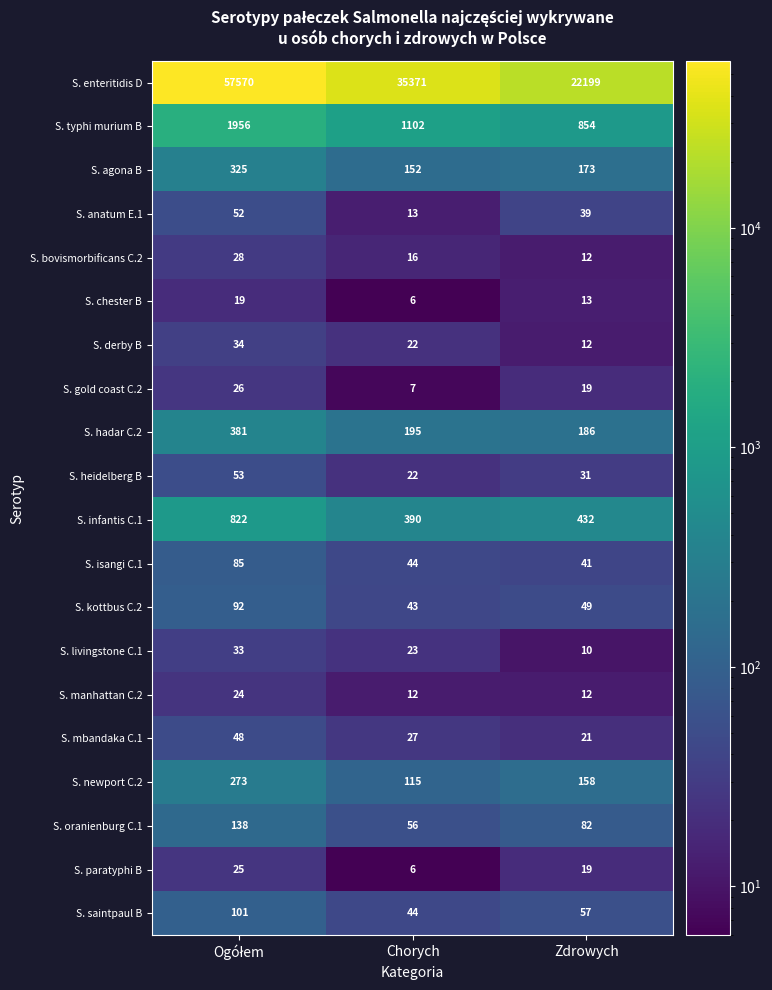

What value does the S. oranienburg C.1 series have at Zdrowych, to the nearest 10?

80